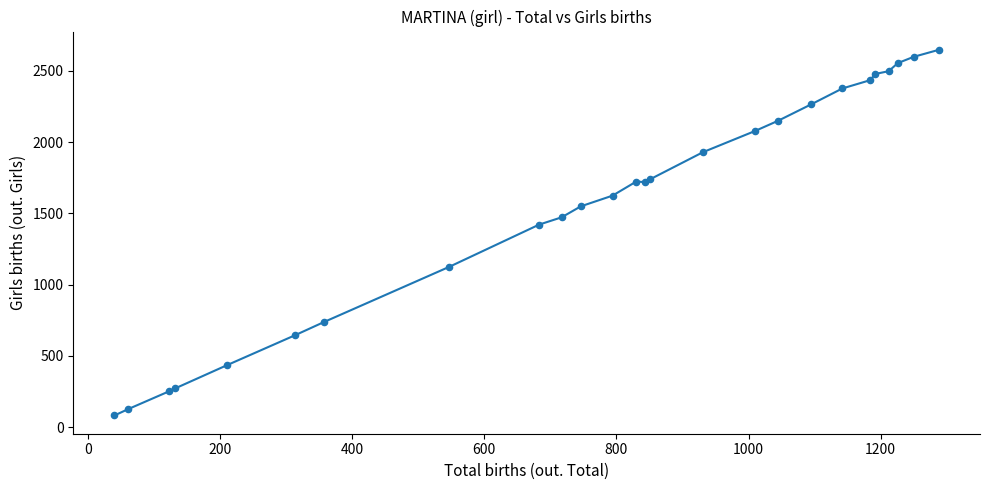

What Y value in the scatter plot is closest to 1364?

1421